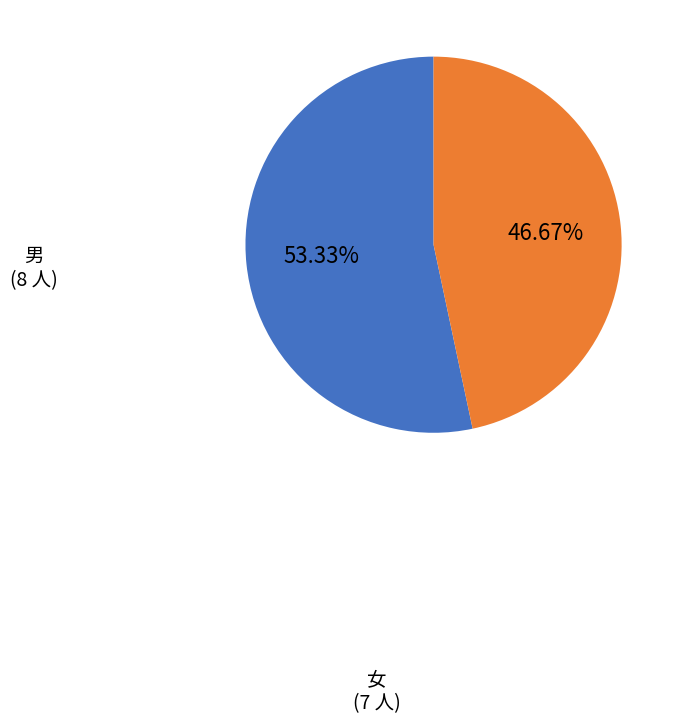

To the nearest percent, what is the difference between the 女 and 男 slice percentages?

7%